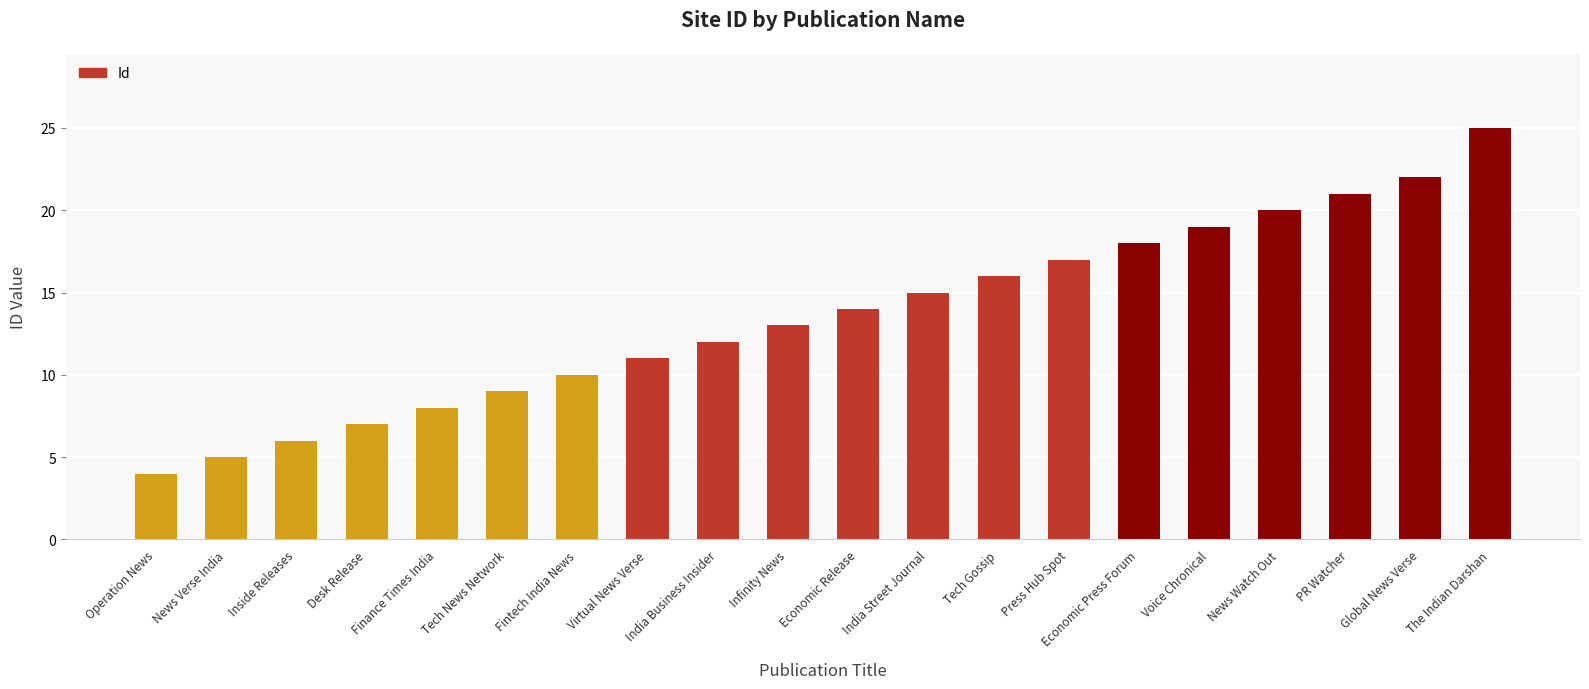

Count the number of categories in the chart.

20